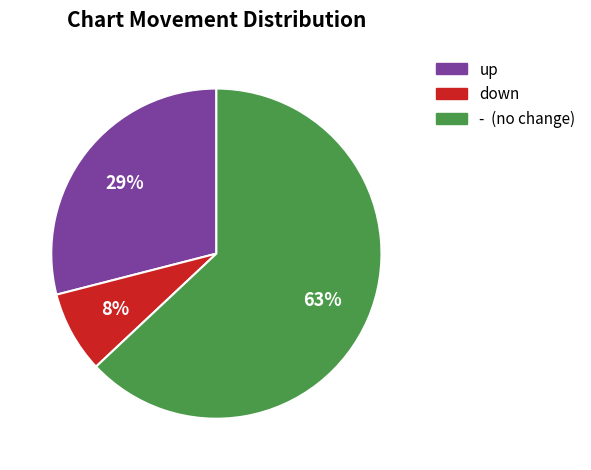

To the nearest percent, what percentage of the pie is down?

8%